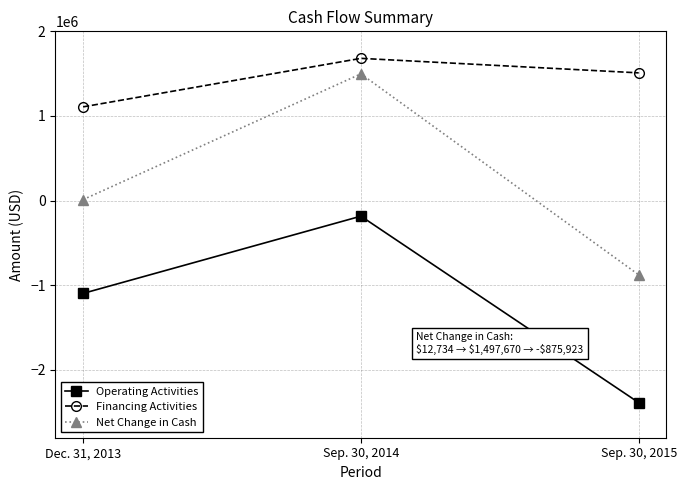

Where is Financing Activities nearest to the value 1394417?

Sep. 30, 2015